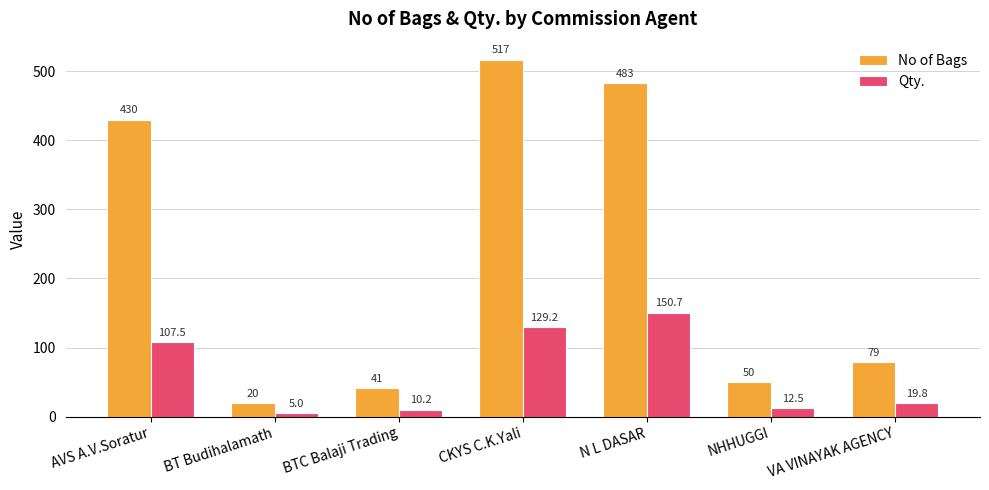

At which label does No of Bags first exceed 79?

AVS A.V.Soratur